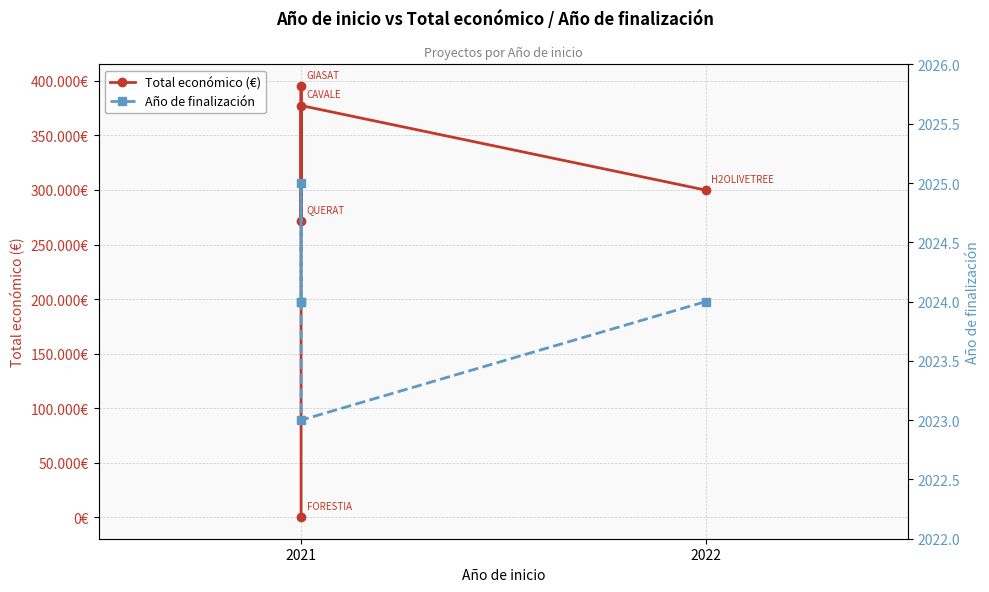

How many data points in Total económico (€) are above 299882?

2